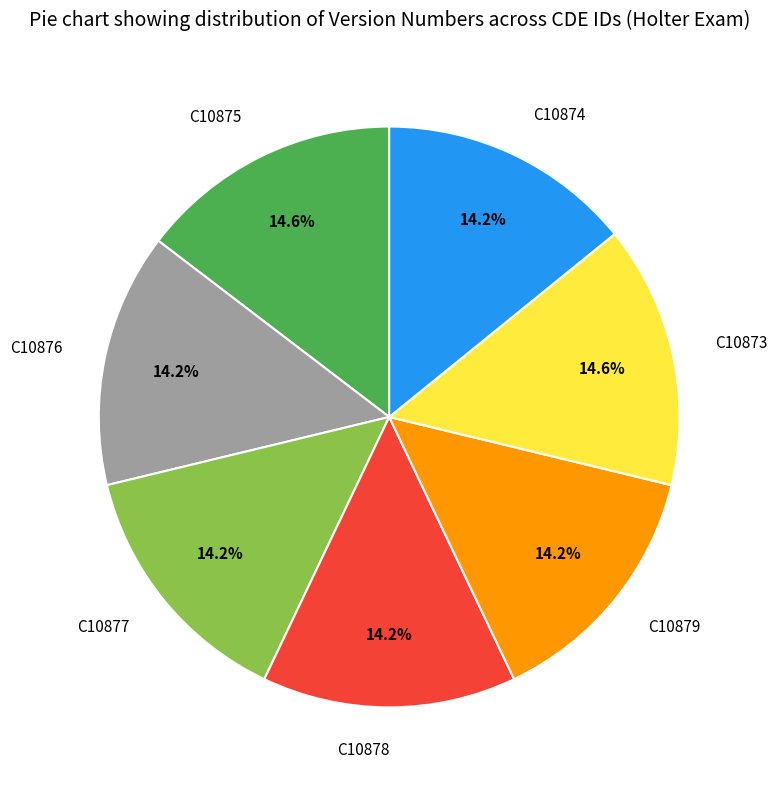

How much of the chart is everything except C10874?

85.8%